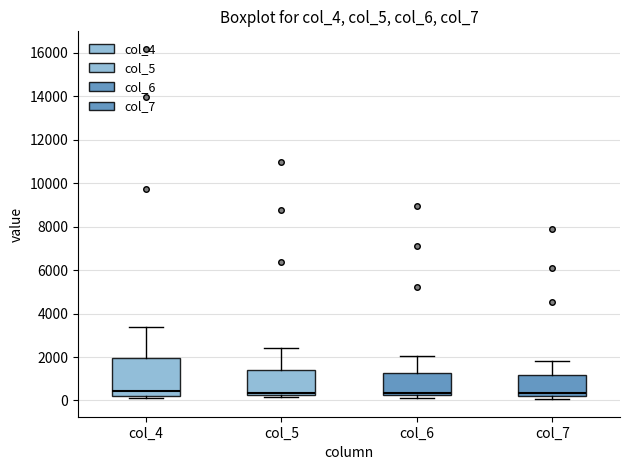

Reading left to right, read every box against the y-axis: the position of its median line, the range the box covers, and the ends of its whiskers. The values are not printed on the chart, so give them approximately, as read against the axis.

col_4: median 400, box 200 to 2000, whiskers 200 (just below the box's lower edge) to 3400
col_5: median 400, box 200 to 1400, whiskers 200 (just below the box's lower edge) to 2400
col_6: median 400, box 200 to 1200, whiskers 0 to 2000
col_7: median 400, box 200 to 1200, whiskers 0 to 1800